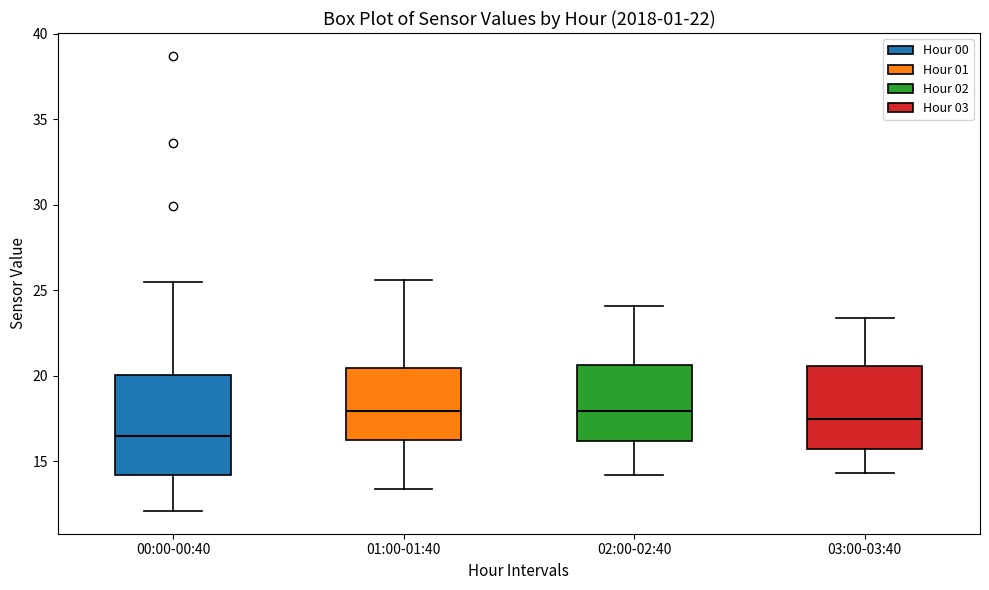

Which box's median line is the lowest?

00:00-00:40